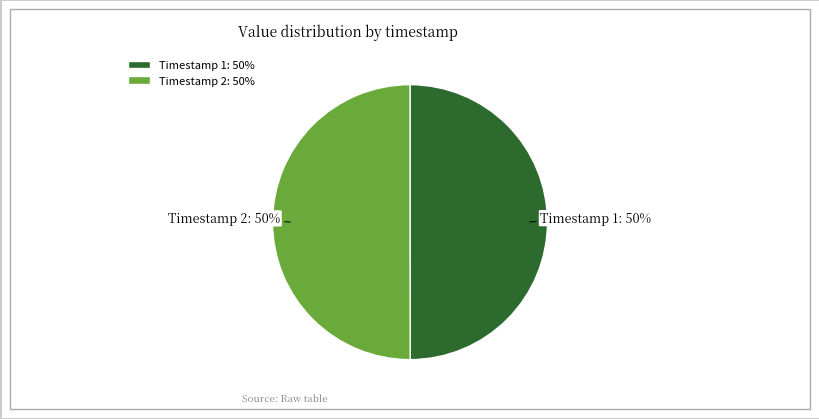

Count the number of slices in the pie.

2